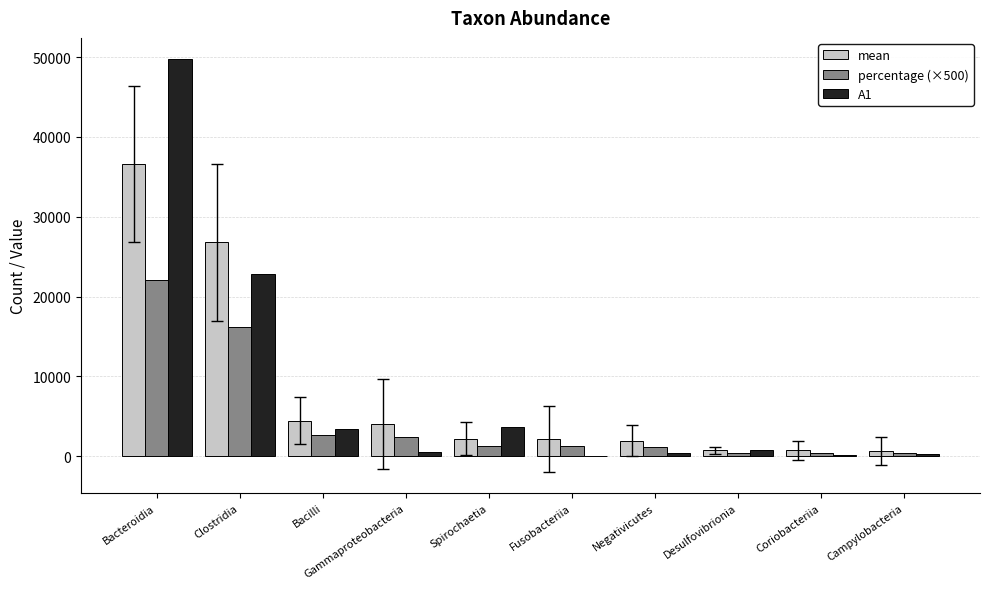

How many values in the mean series exceed 2186?

5